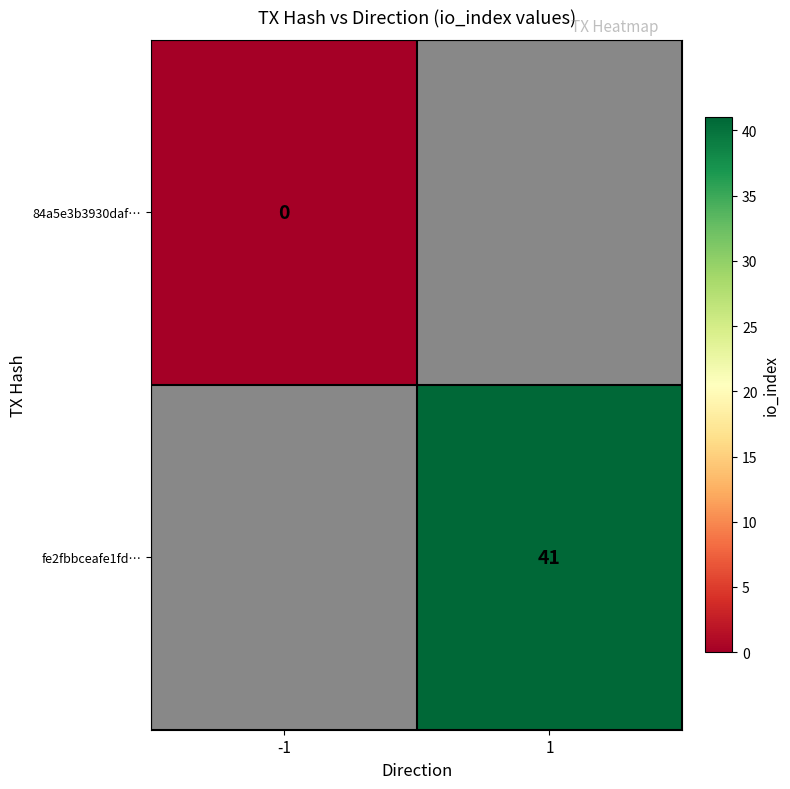

The fe2fbbceafe1fd… series shows 26.4 at 1. True or false?

False